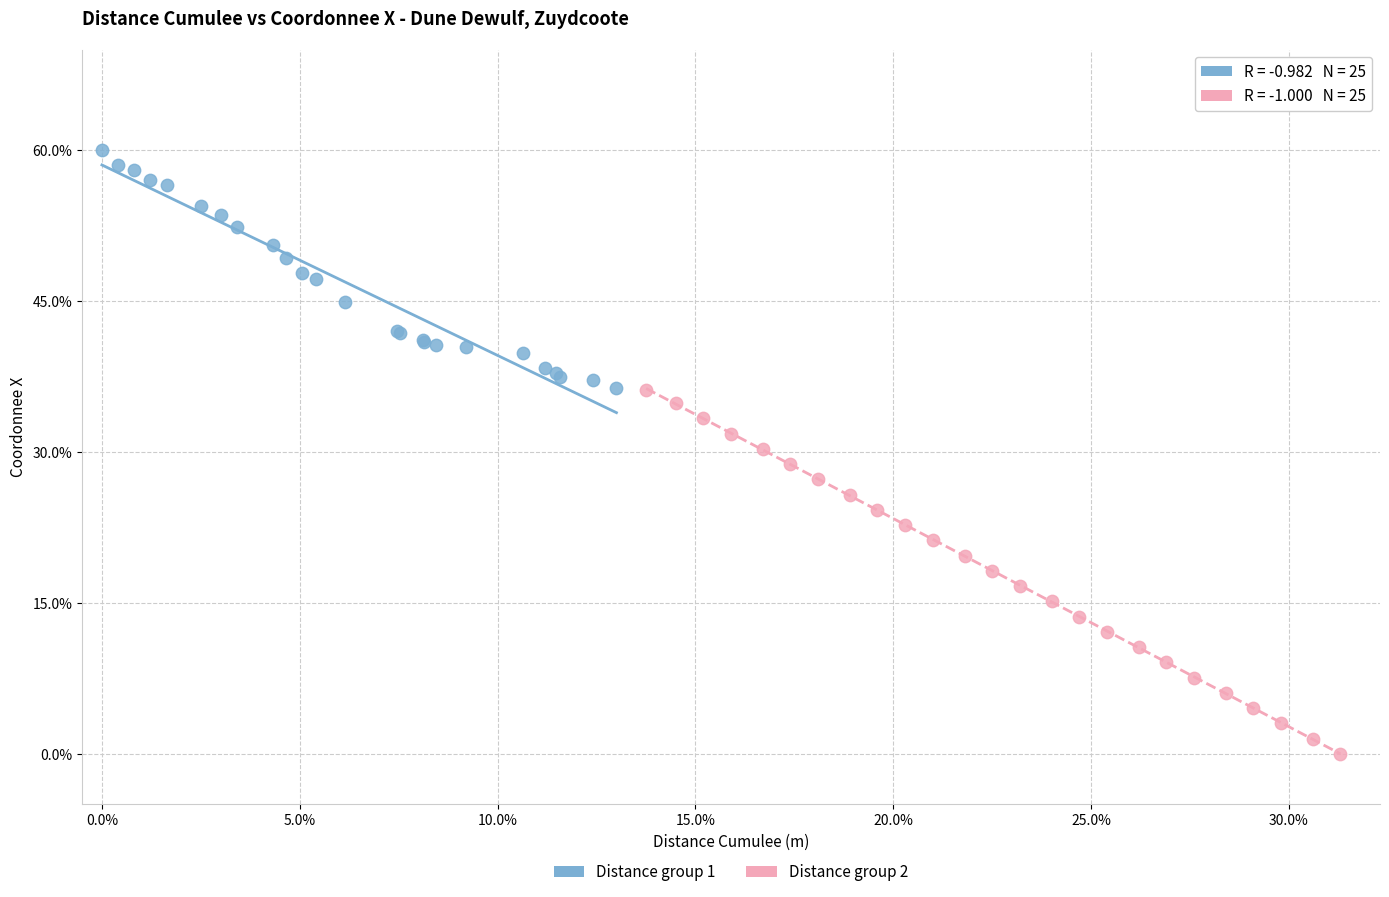

Which series contains the highest Y value?

Distance group 1